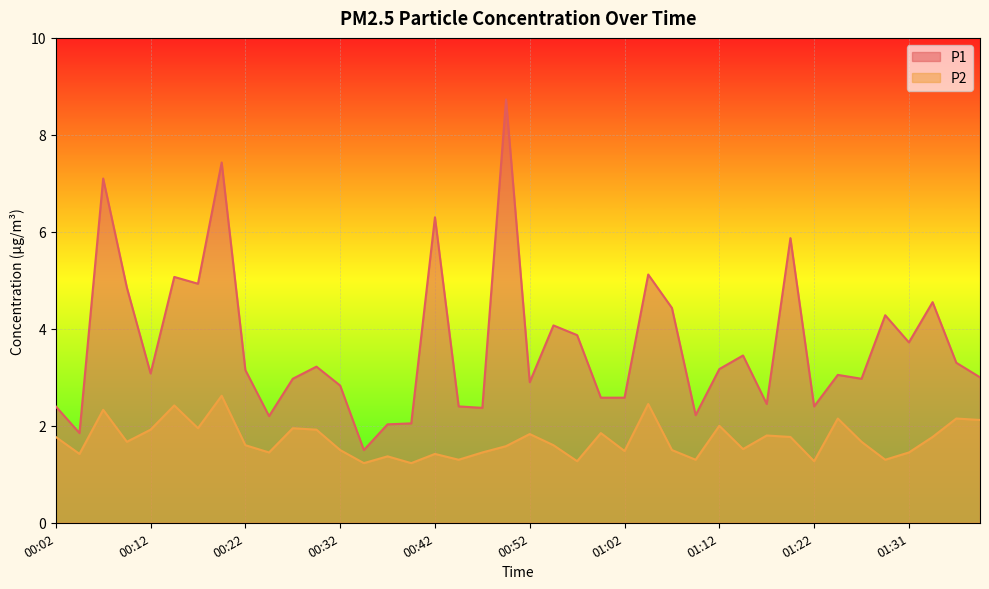

What is the sum of the P1 values at 01:19 and 00:34?

7.4